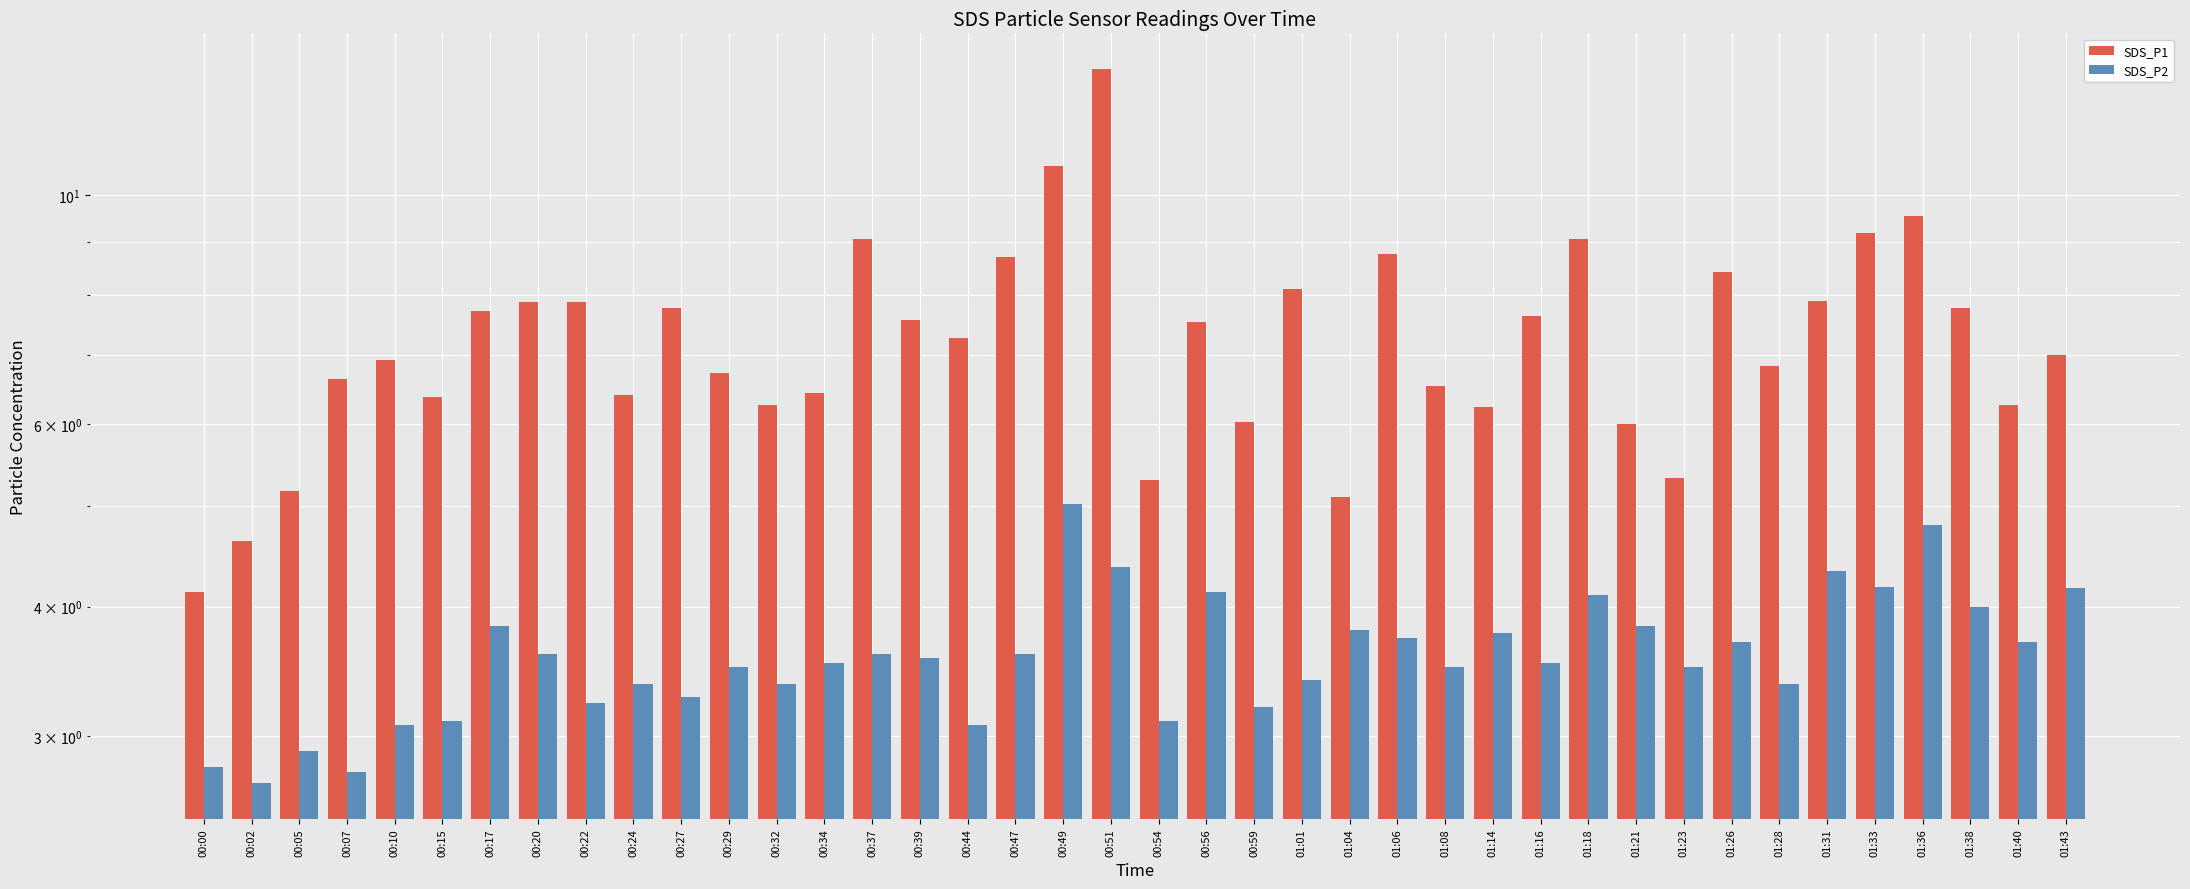

Where is SDS_P1 nearest to the value 8?

01:01